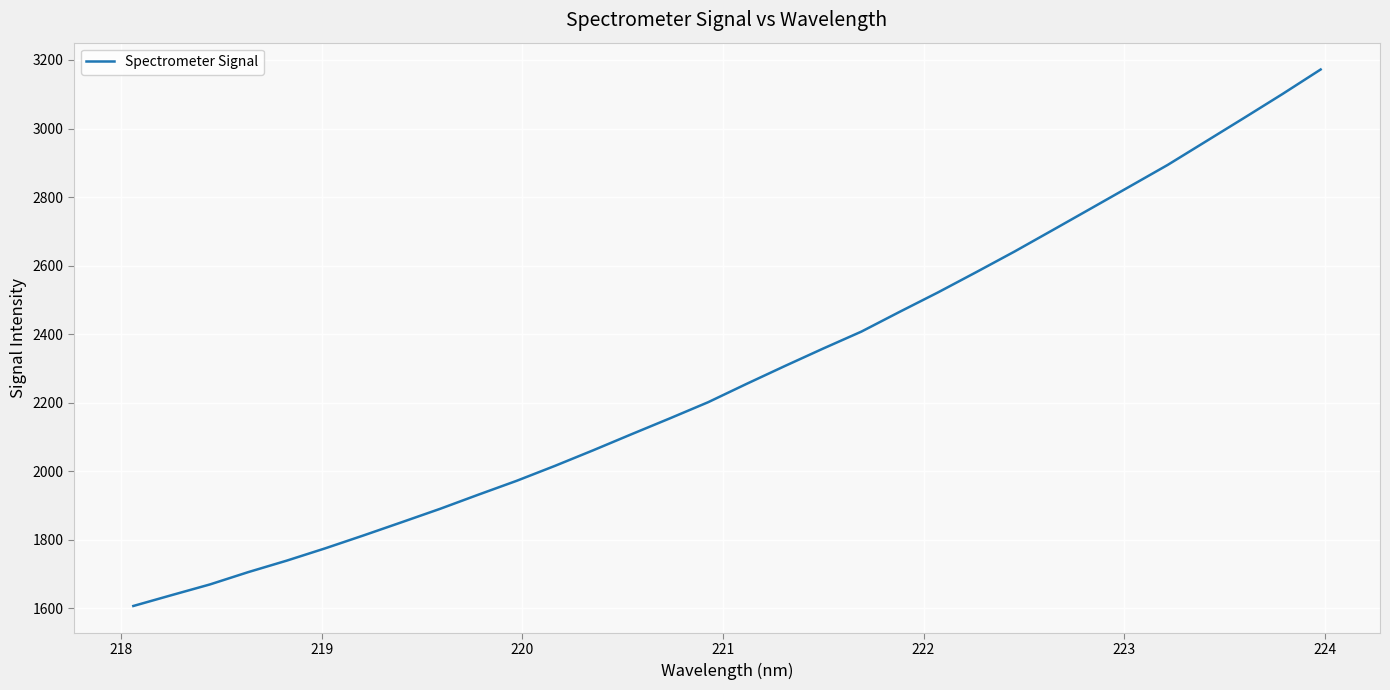

What is the difference between the maximum and minimum values?

1565.0